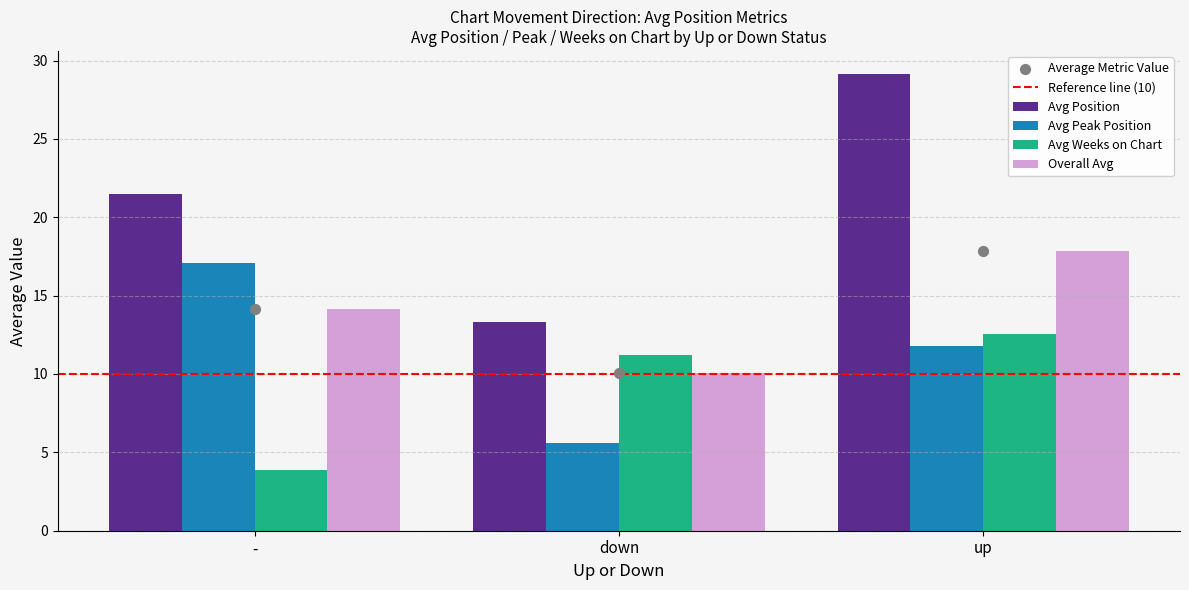

Rank the categories by Avg Weeks on Chart value from highest to lowest.

up, down, -